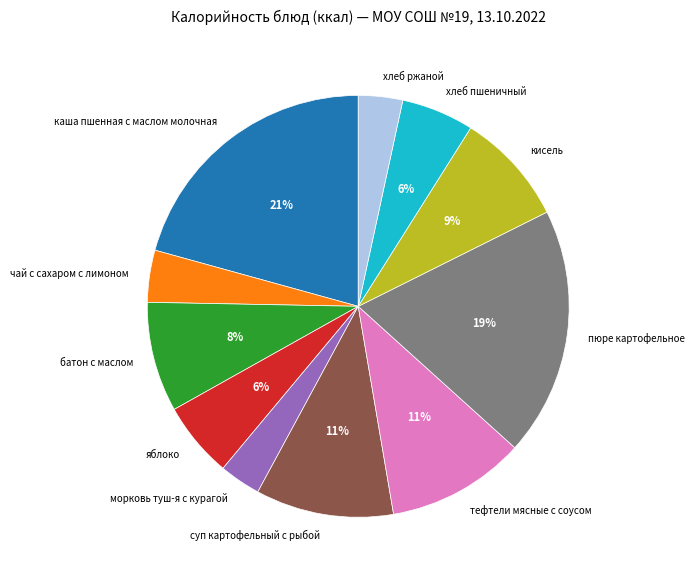

How many slices are in this pie chart?

11